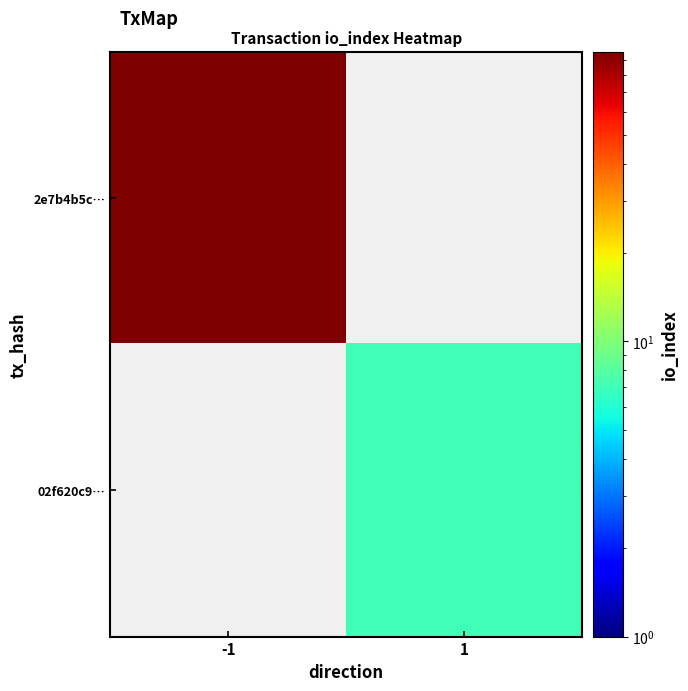

At 1, list the series in order from smallest to largest.

2e7b4b5c…, 02f620c9…